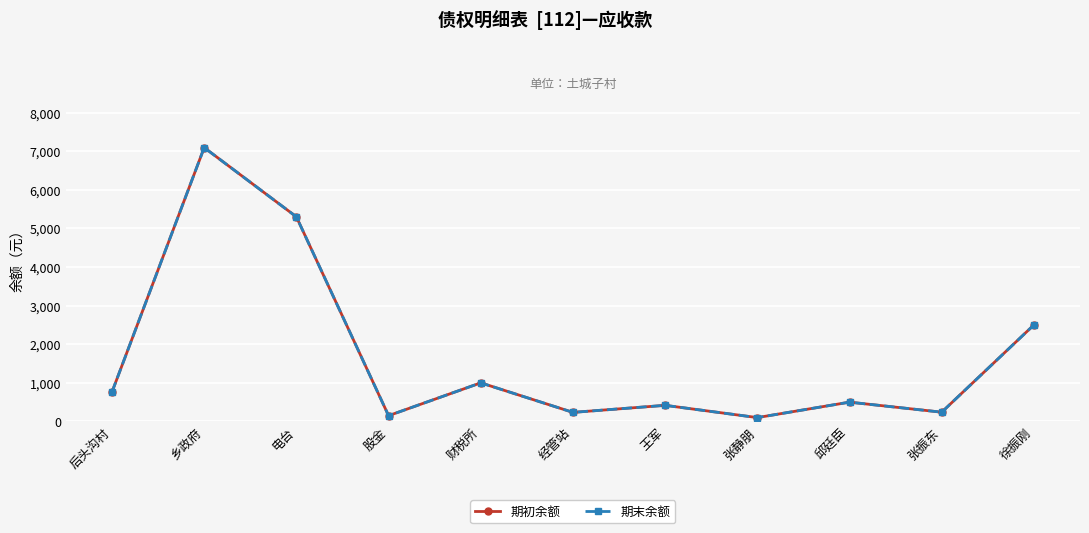

Does the chart have visible grid lines?

Yes